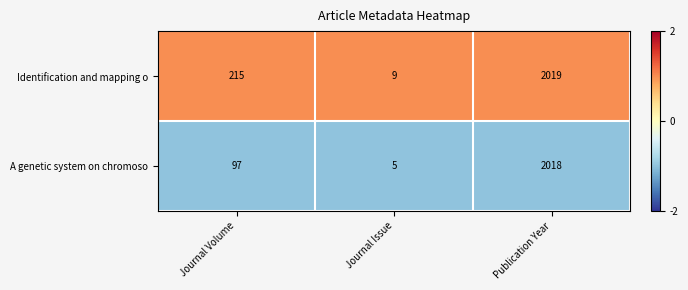

What is the maximum value for Identification and mapping o?

2019